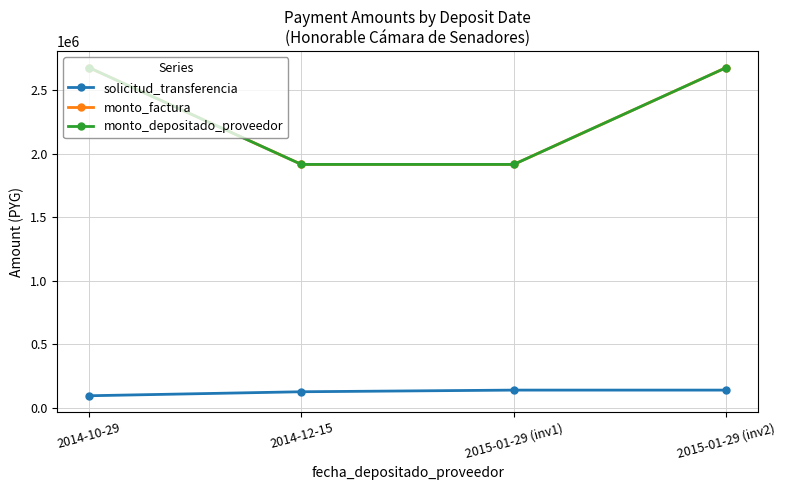

Does the chart have visible grid lines?

Yes